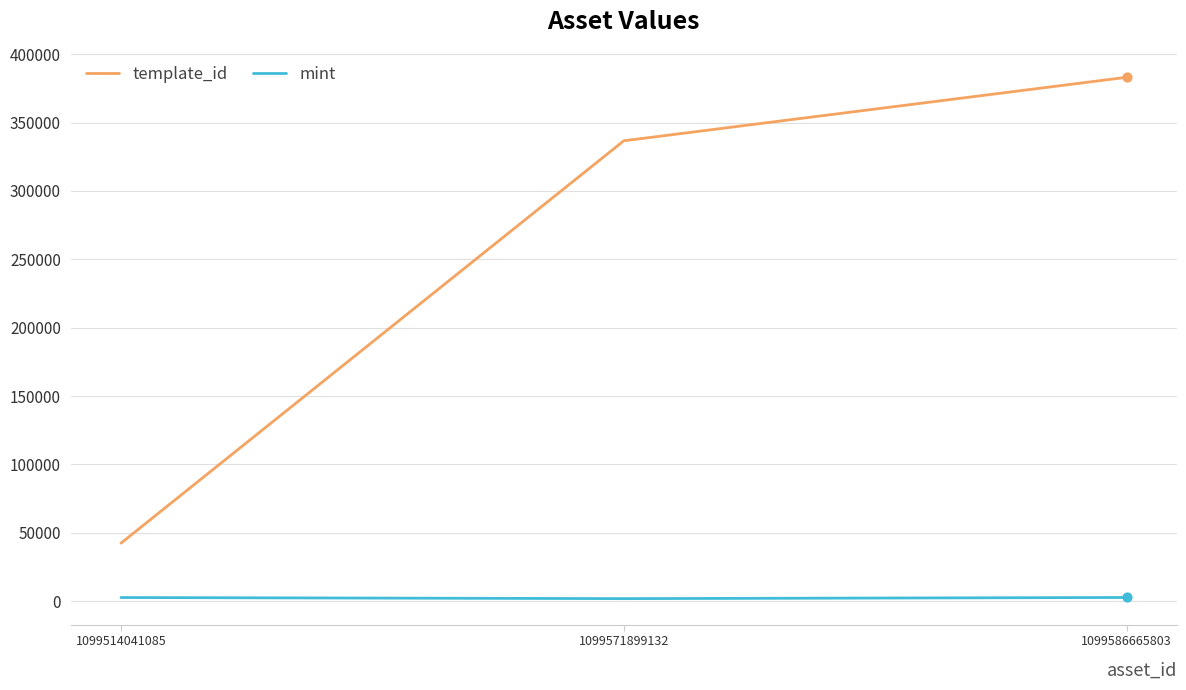

At which category is the sum across all series the highest?

1099586665803